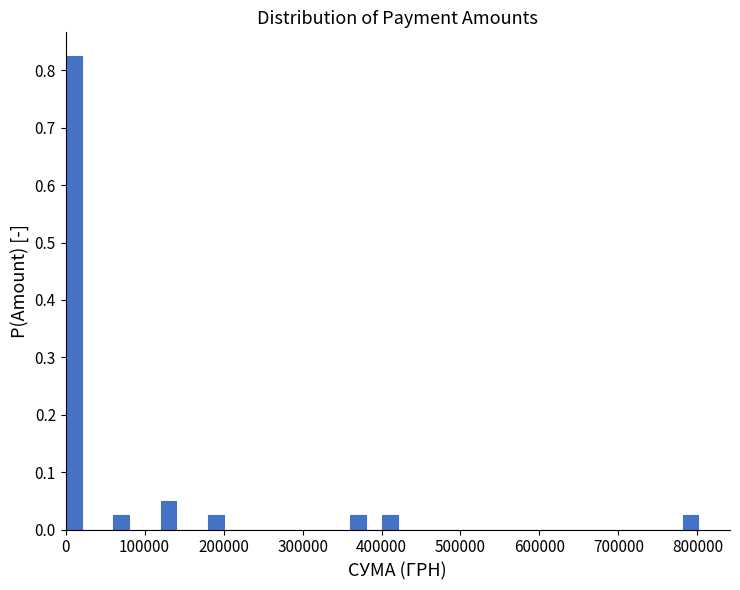

Around what value on the x-axis is the tallest bar? Give the approximate position of its centre, as read against the axis.

10000